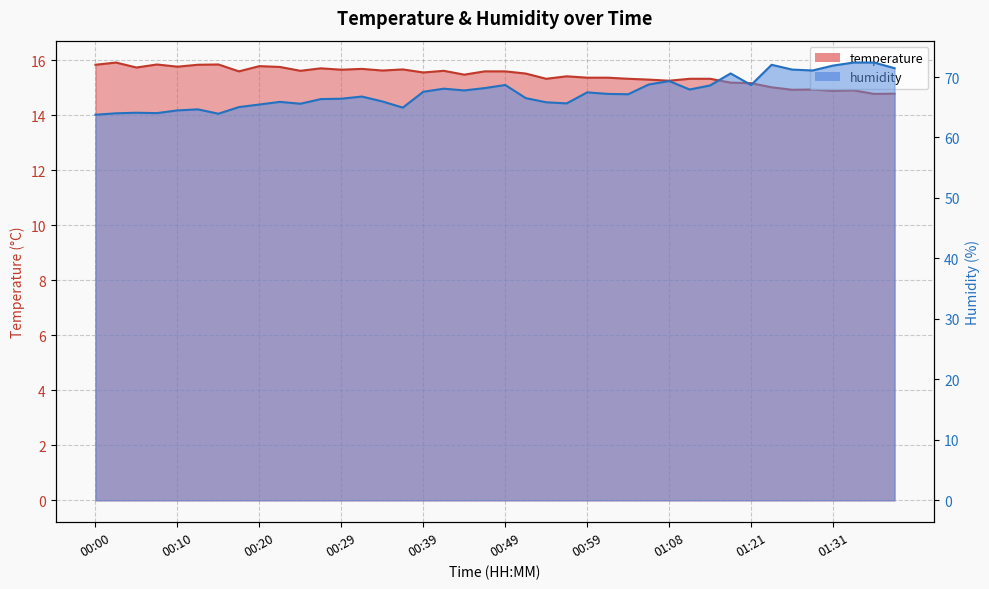

What is the minimum value shown in the chart?

14.8